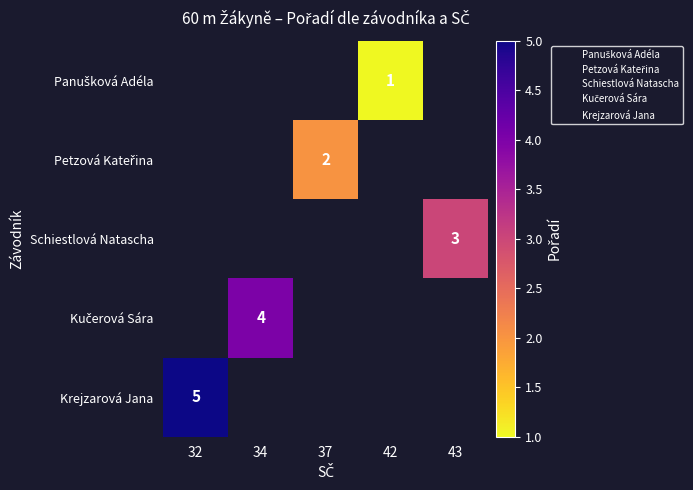

List the series in order of their overall mean, lowest first.

Panušková Adéla, Petzová Kateřina, Schiestlová Natascha, Kučerová Sára, Krejzarová Jana